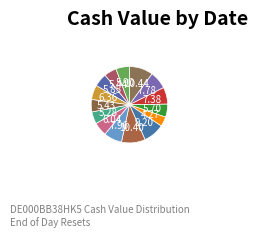

Which category has the biggest portion of the pie?

2025-10-06